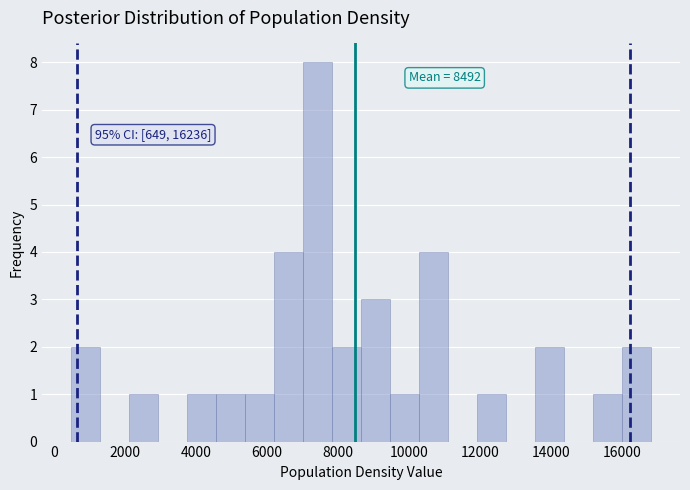

Over which range of the x-axis is the bar tallest?

7000 to 7800